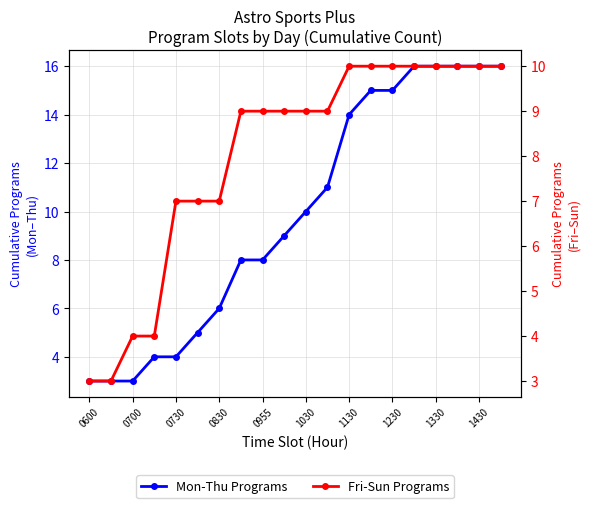

What is the lowest value of the Mon-Thu Programs series?

3